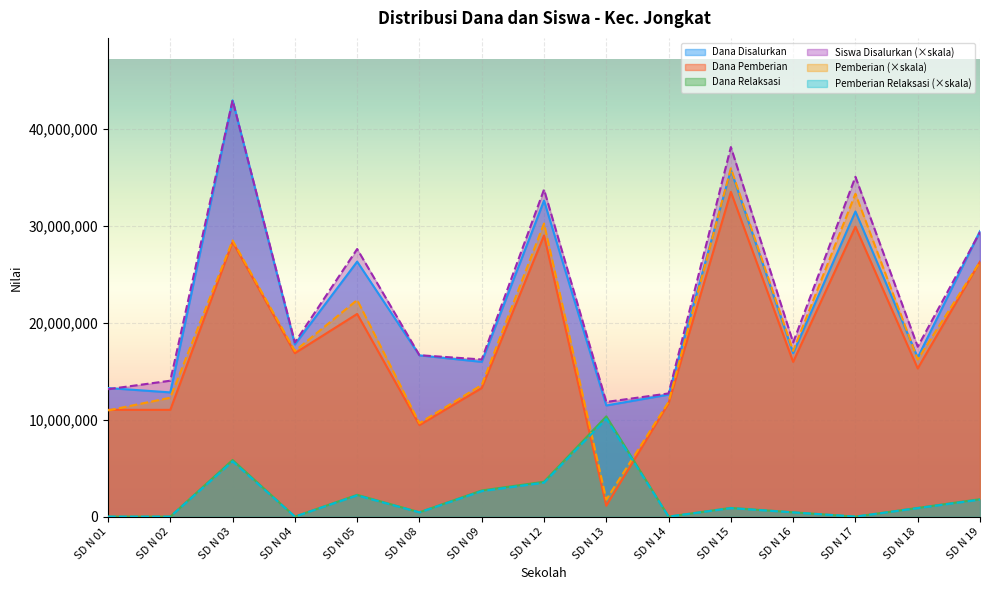

Rank the categories by Siswa Disalurkan value from lowest to highest.

SD N 13, SD N 14, SD N 01, SD N 02, SD N 09, SD N 08, SD N 18, SD N 04, SD N 16, SD N 05, SD N 19, SD N 12, SD N 17, SD N 15, SD N 03